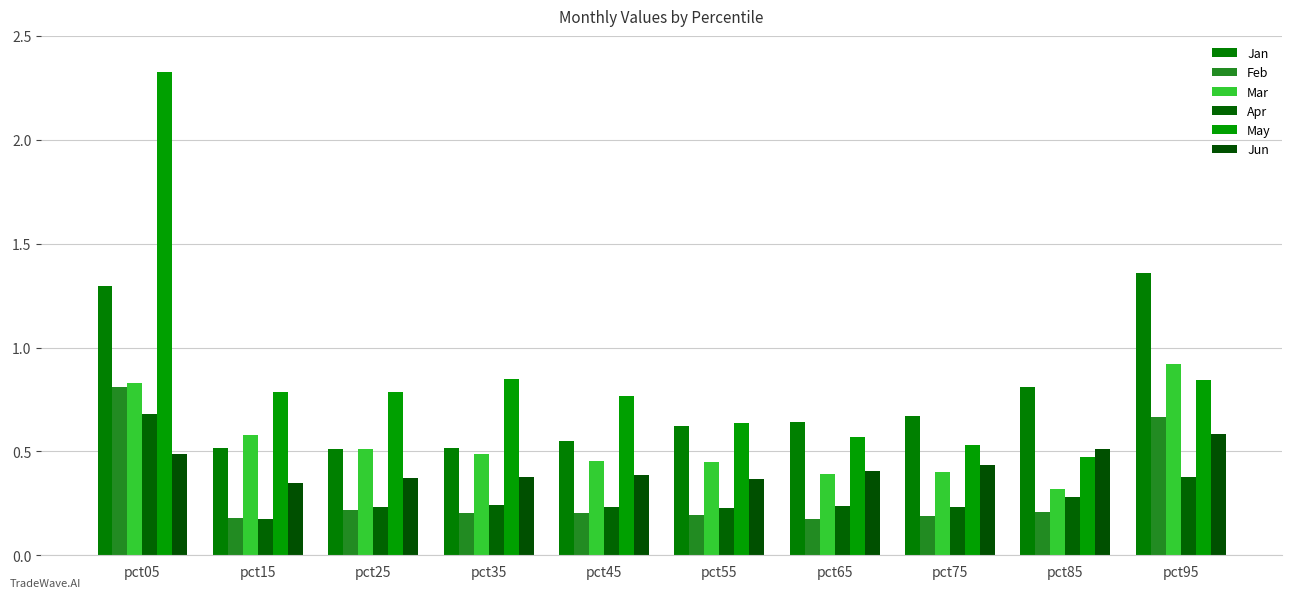

Which label corresponds to the largest value in the chart?

pct05